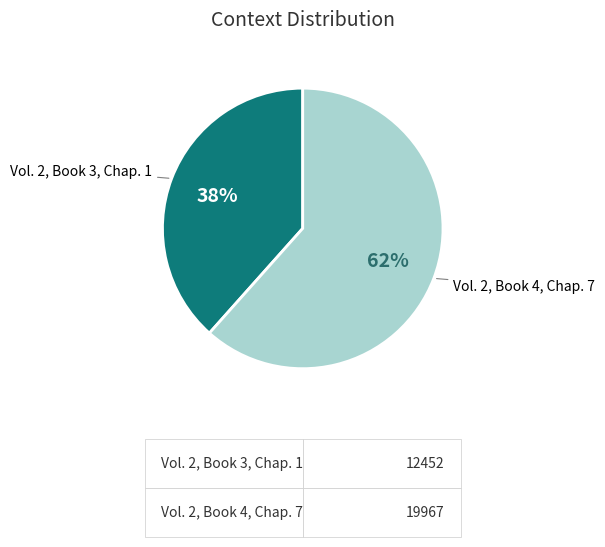

To the nearest percent, what is the average slice percentage?

50%